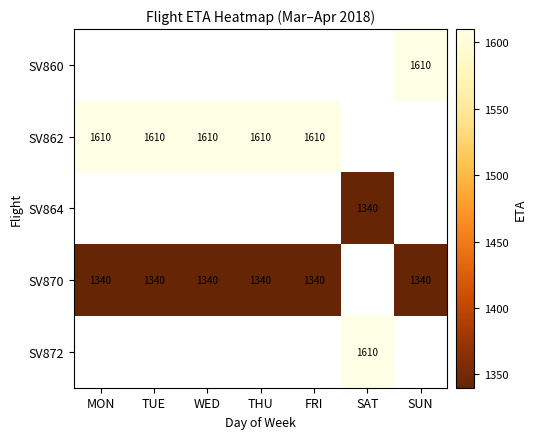

Count the number of data series in this chart.

5